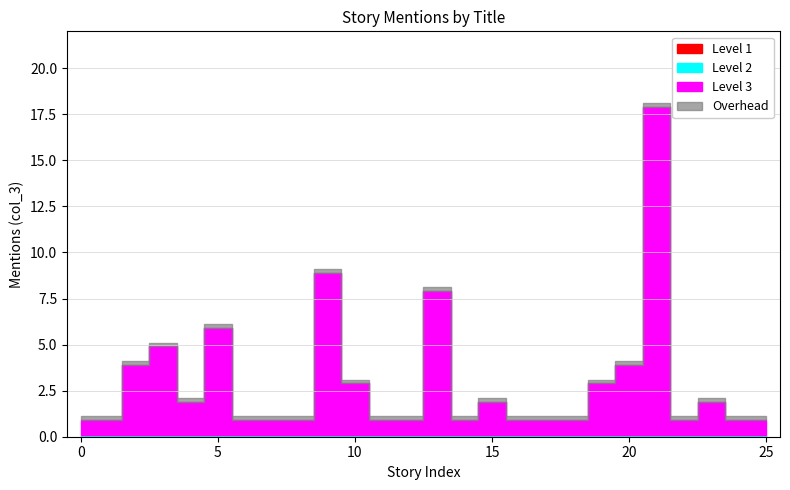

What is the value of the 9th point from the left?

1